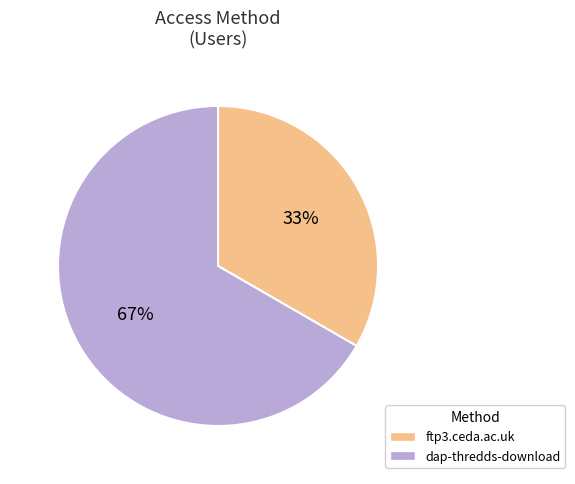

Approximately how many times larger is the value at ftp3.ceda.ac.uk compared to dap-thredds-download?

0.5